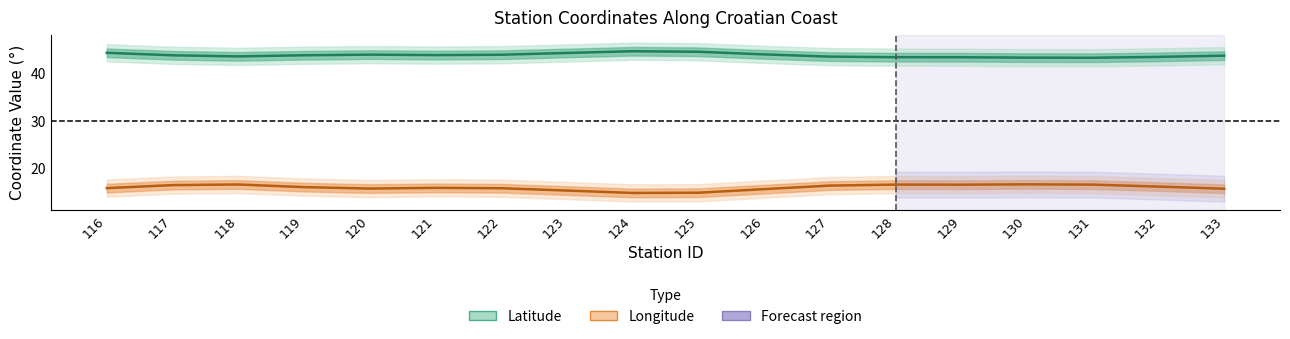

True or false: Longitude and Latitude intersect in this chart.

False